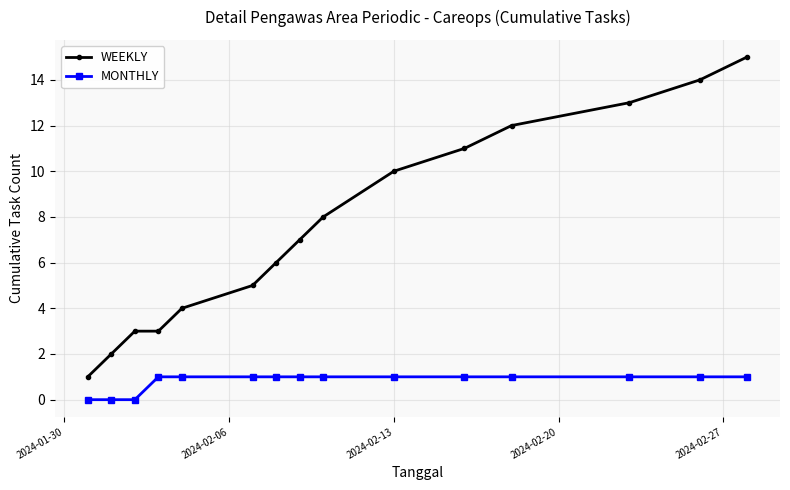

Is this an area chart (filled region under the line)?

No